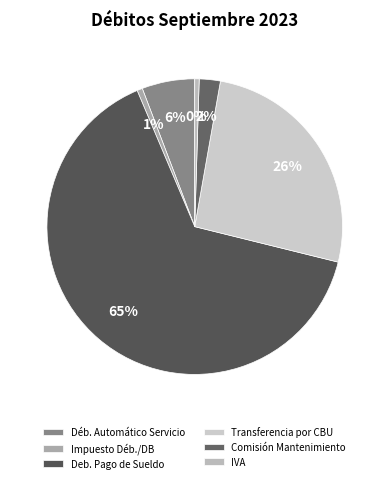

Rank the categories by value from highest to lowest.

Deb. Pago de Sueldo, Transferencia por CBU, Débito Automático de Servicio, Comision Mantenimiento Paquete, Impuesto Débitos y Créditos/DB, IVA